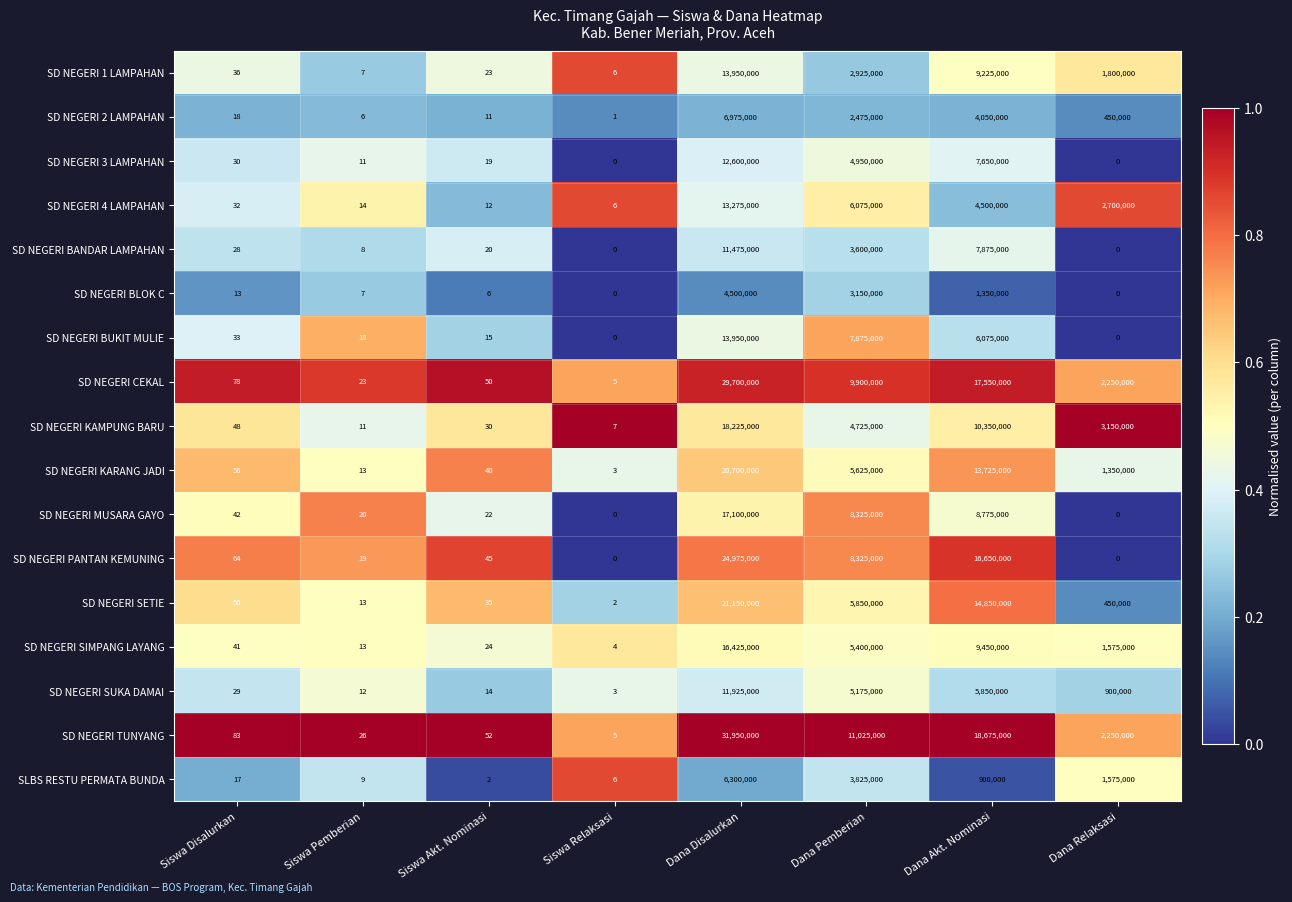

What is the maximum value shown in the chart?

31950000